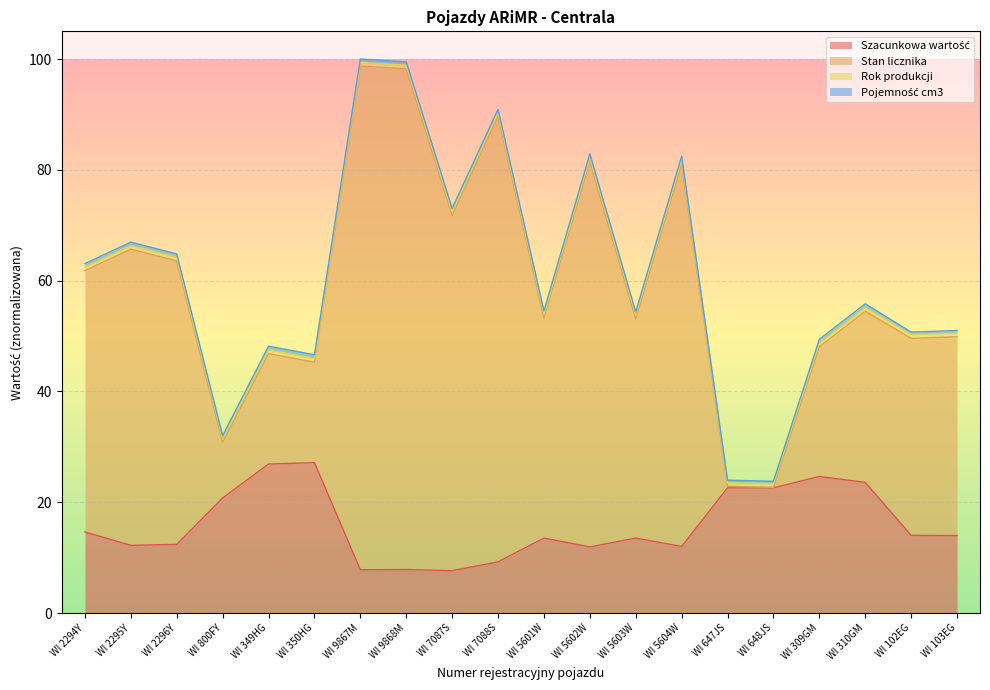

Does the chart display data point markers on the line(s)?

No